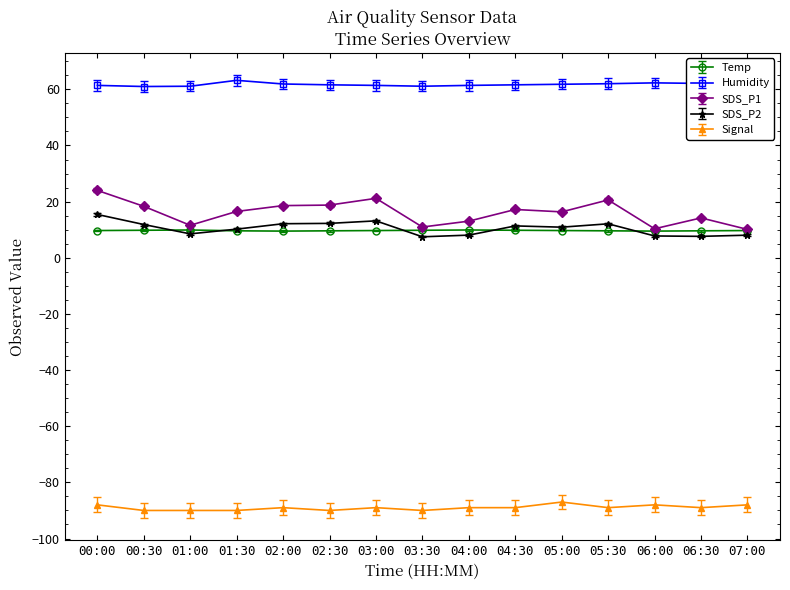

What is the sum of all SDS_P1 values?

241.7